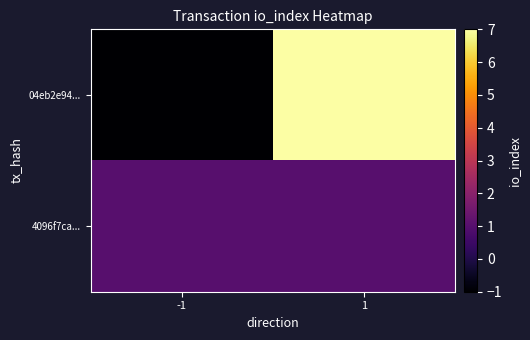

Count the number of categories in the chart.

2